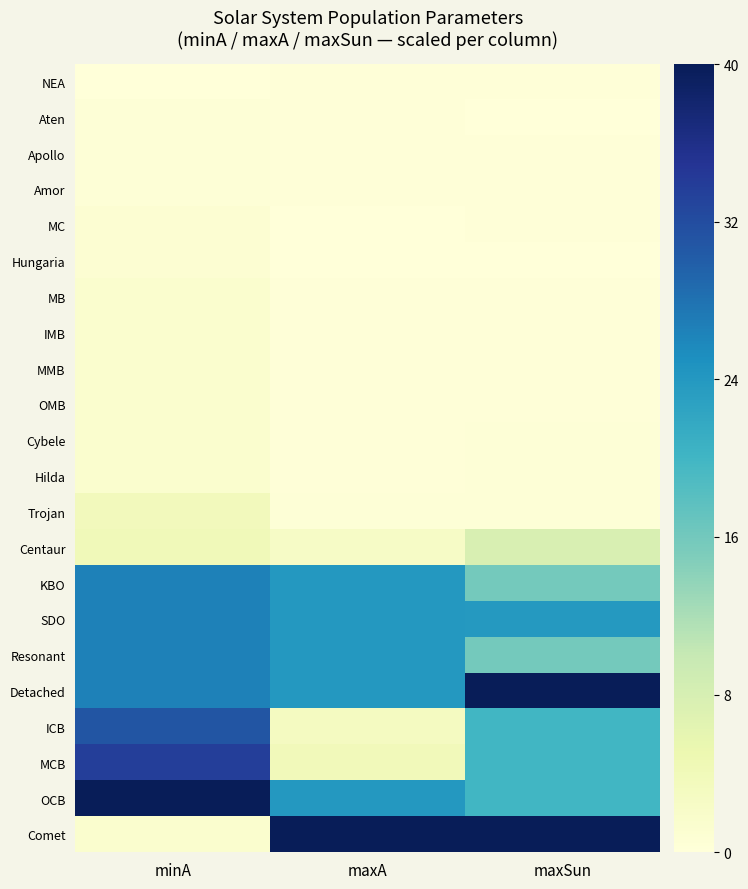

Reading left to right, what are all the values shown in this chart?

NEA: minA=0.0	maxA=0.3	maxSun=0.2
Aten: minA=0.4	maxA=0.3	maxSun=0.1
Apollo: minA=0.4	maxA=0.3	maxSun=0.2
Amor: minA=0.4	maxA=0.3	maxSun=0.2
MC: minA=0.9	maxA=0.0	maxSun=0.2
Hungaria: minA=0.9	maxA=0.0	maxSun=0.0
MB: minA=1.3	maxA=0.2	maxSun=0.2
IMB: minA=1.3	maxA=0.2	maxSun=0.2
MMB: minA=1.3	maxA=0.2	maxSun=0.2
OMB: minA=1.3	maxA=0.2	maxSun=0.2
Cybele: minA=1.3	maxA=0.2	maxSun=0.4
Hilda: minA=1.3	maxA=0.2	maxSun=0.4
Trojan: minA=3.6	maxA=0.4	maxSun=0.4
Centaur: minA=4.0	maxA=2.4	maxSun=7.8
KBO: minA=26.5	maxA=24.0	maxSun=15.9
SDO: minA=26.5	maxA=24.0	maxSun=23.9
Resonant: minA=26.5	maxA=24.0	maxSun=15.9
Detached: minA=26.5	maxA=24.0	maxSun=40.0
ICB: minA=31.0	maxA=3.0	maxSun=19.9
MCB: minA=33.7	maxA=3.8	maxSun=19.9
OCB: minA=40.0	maxA=24.0	maxSun=19.9
Comet: minA=1.3	maxA=40.0	maxSun=40.0